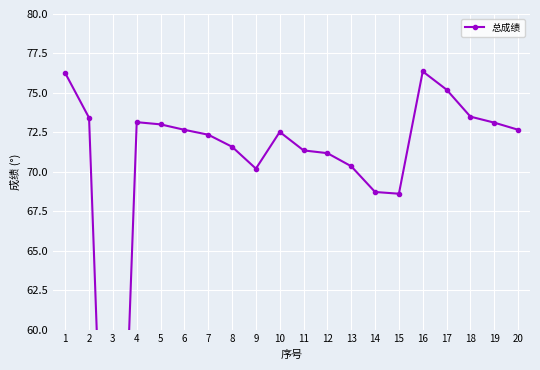

Rank the categories by value from highest to lowest.

16, 1, 17, 18, 2, 4, 19, 5, 20, 6, 10, 7, 8, 11, 12, 13, 9, 14, 15, 3